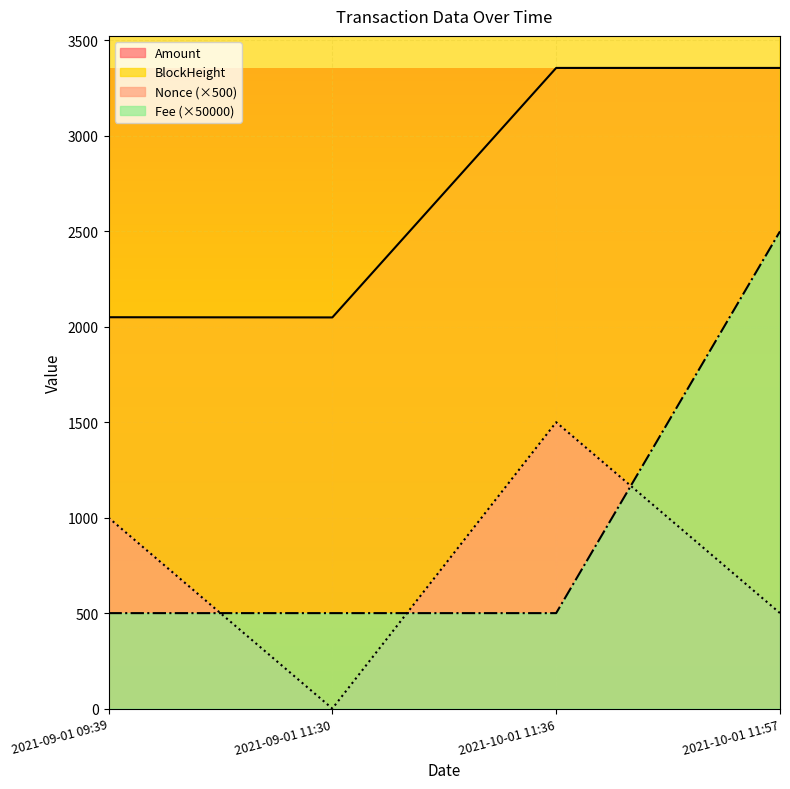

Reading left to right, extract all data points from this chart.

Amount: 2021-09-01 09:39=2050.0	2021-09-01 11:30=2049.0	2021-10-01 11:36=3356.0	2021-10-01 11:57=3355.9
Fee: 2021-09-01 09:39=500.0	2021-09-01 11:30=500.0	2021-10-01 11:36=500.0	2021-10-01 11:57=2500.0
BlockHeight: 2021-09-01 09:39=57093.0	2021-09-01 11:30=57120.0	2021-10-01 11:36=66668.0	2021-10-01 11:57=66673.0
Nonce: 2021-09-01 09:39=1000.0	2021-09-01 11:30=0.0	2021-10-01 11:36=1500.0	2021-10-01 11:57=500.0